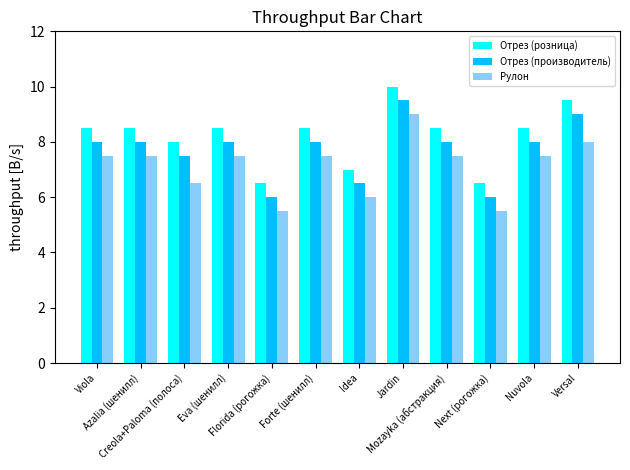

What is the minimum value shown in the chart?

5.5